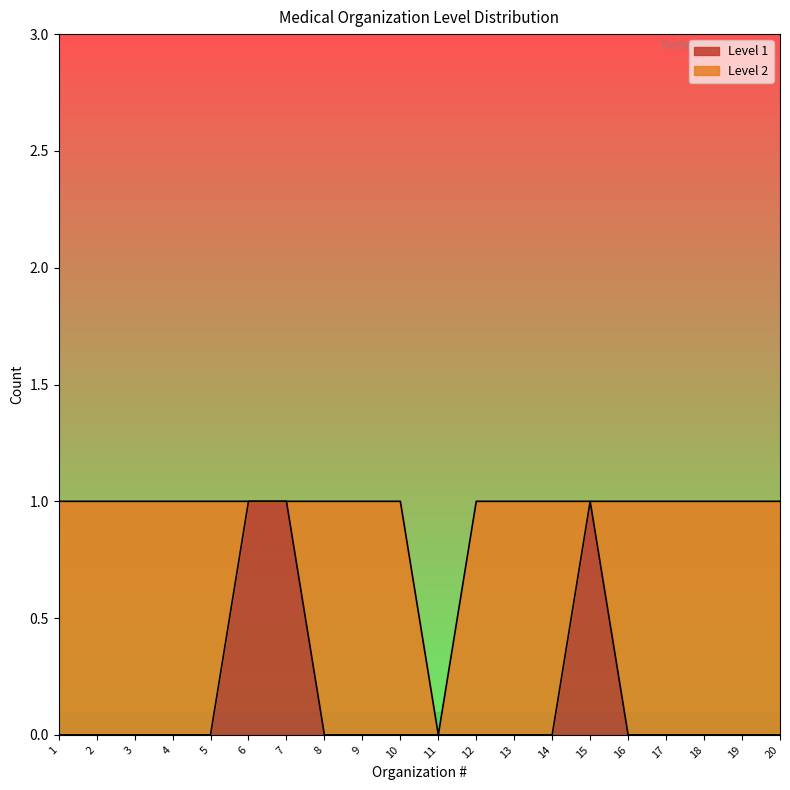

List the labels in order of value, smallest first.

1, 2, 3, 4, 5, 8, 9, 10, 11, 12, 13, 14, 16, 17, 18, 19, 20, 6, 7, 15